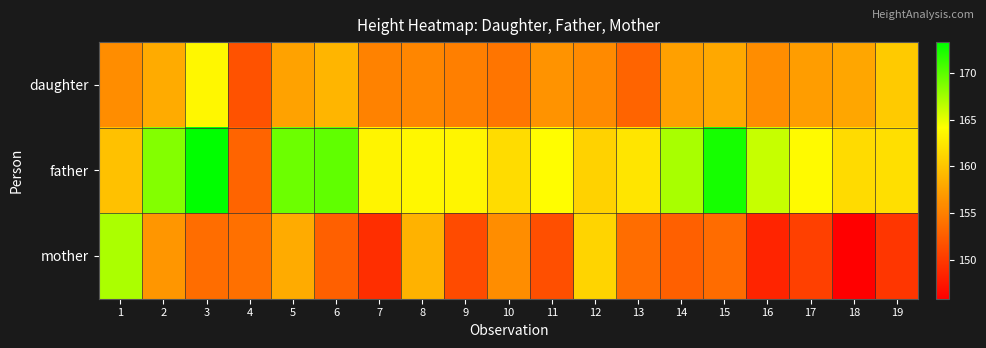

Rank the series by their average value, from lowest to highest.

mother, daughter, father